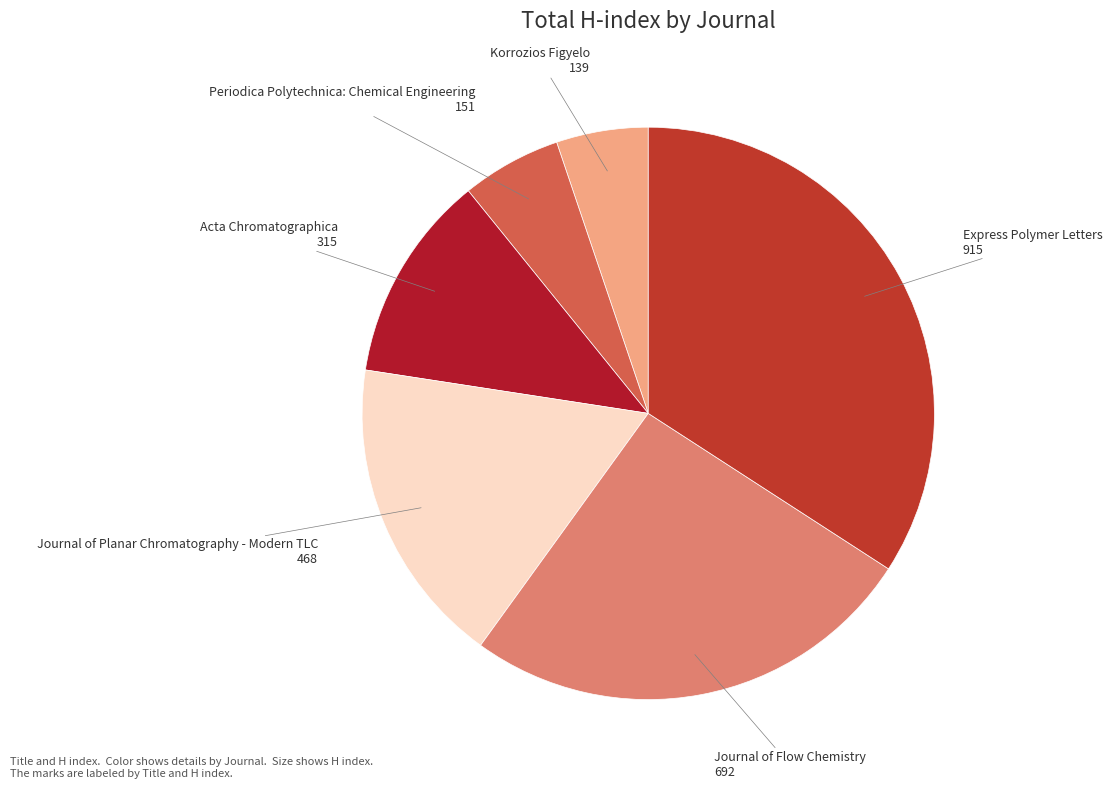

Is there any slice that represents more than half of the pie?

No